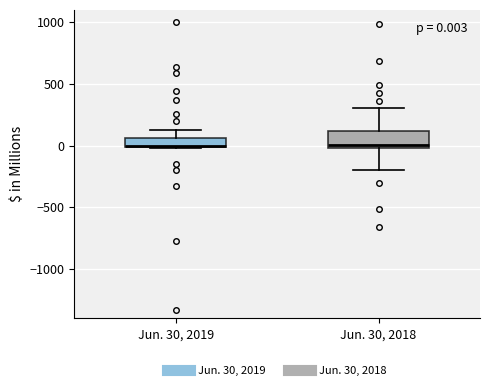

Comparing the boxes themselves (not the whiskers), which one is the tallest?

Jun. 30, 2018